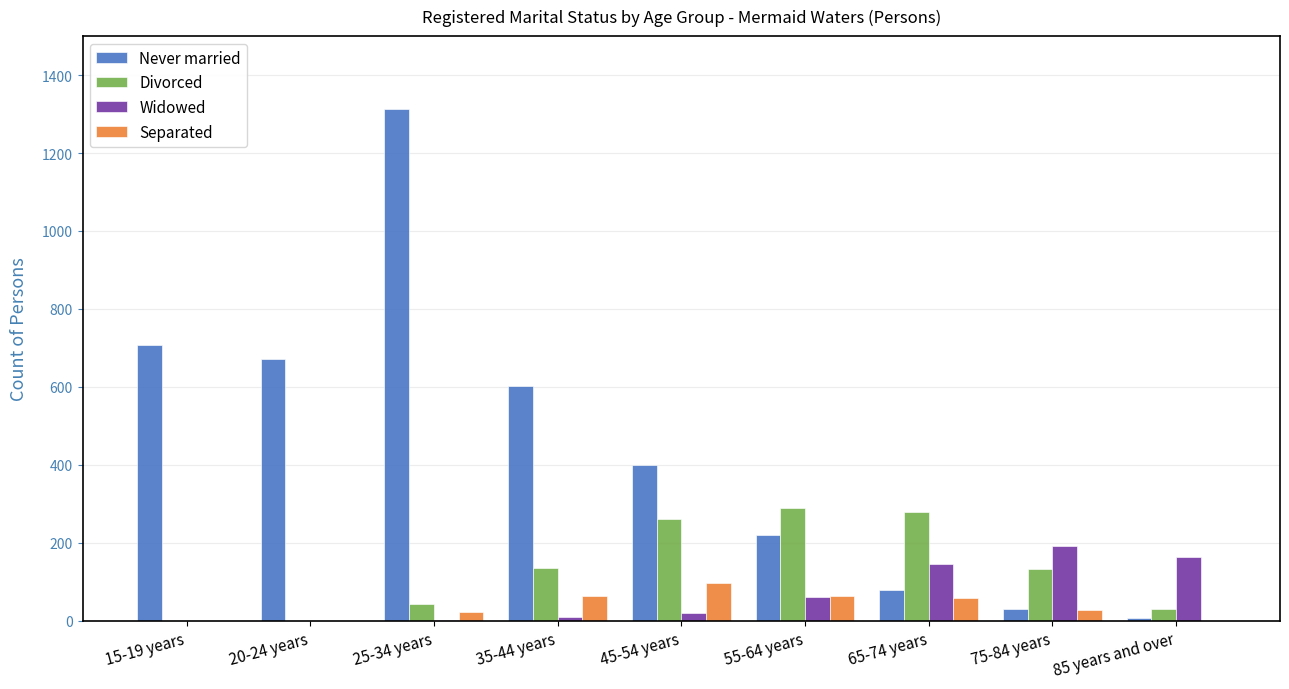

Which series has the widest spread of values?

Never married